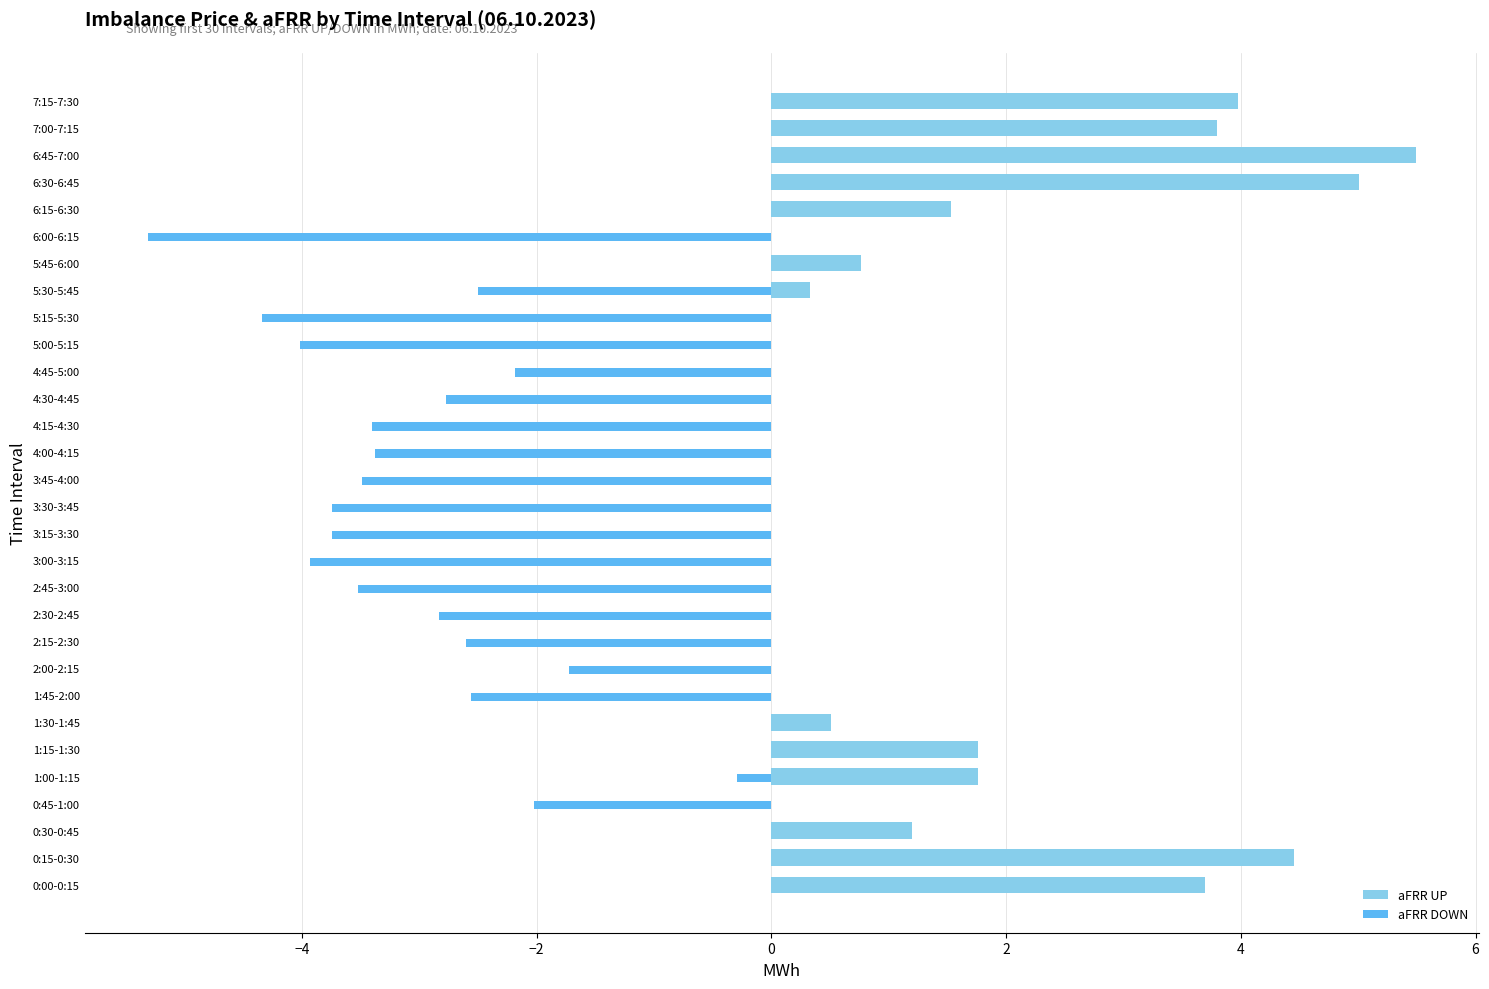

What is the sum of all aFRR DOWN values?

-58.3